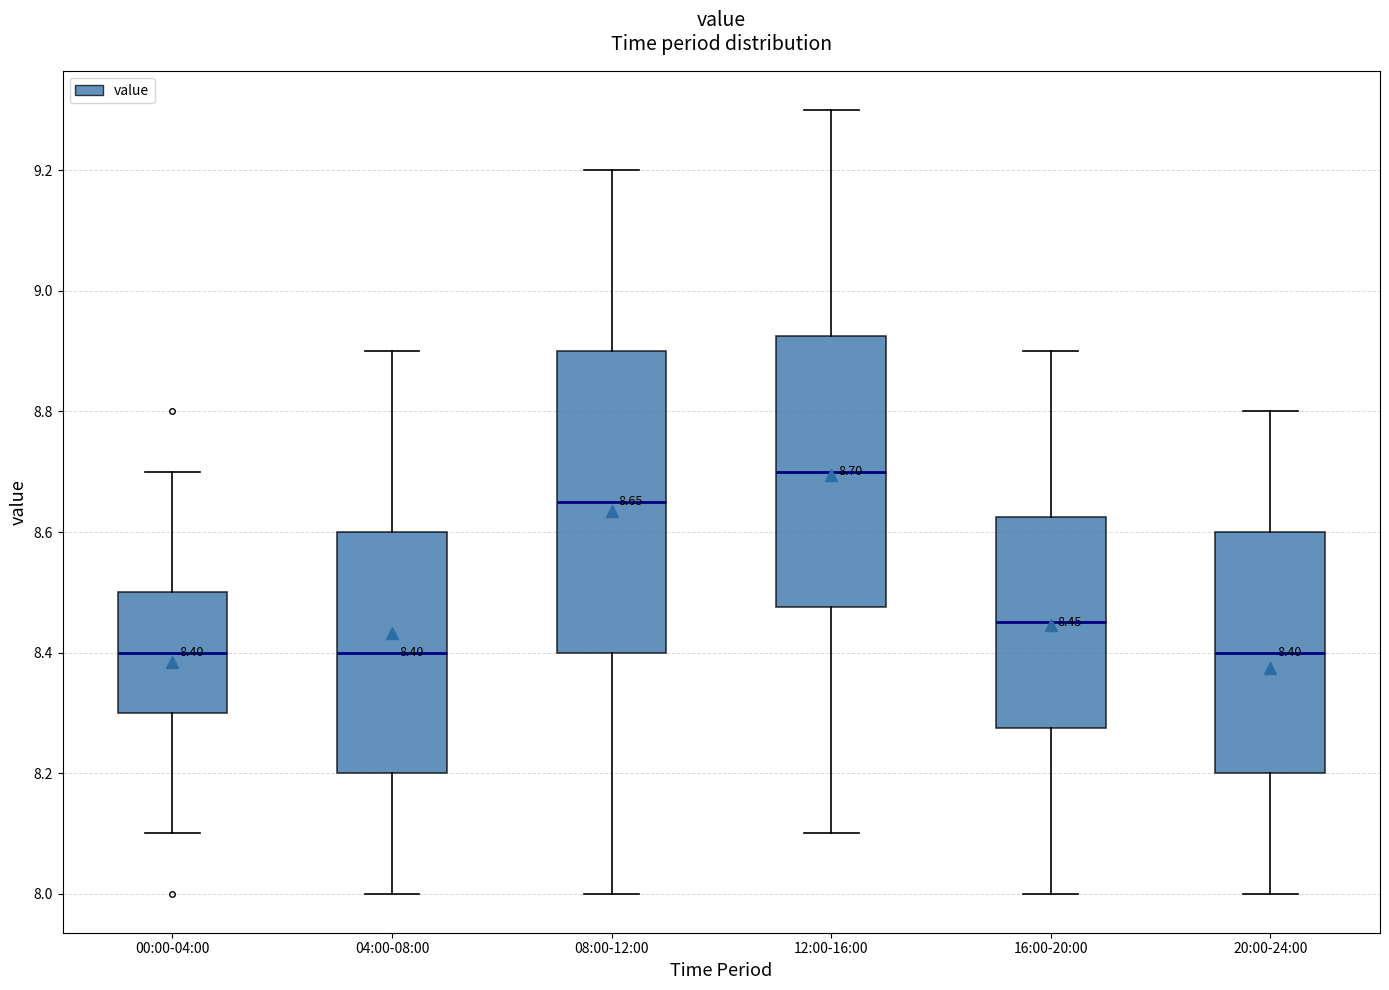

Comparing the boxes themselves (not the whiskers), which one is the tallest?

08:00-12:00